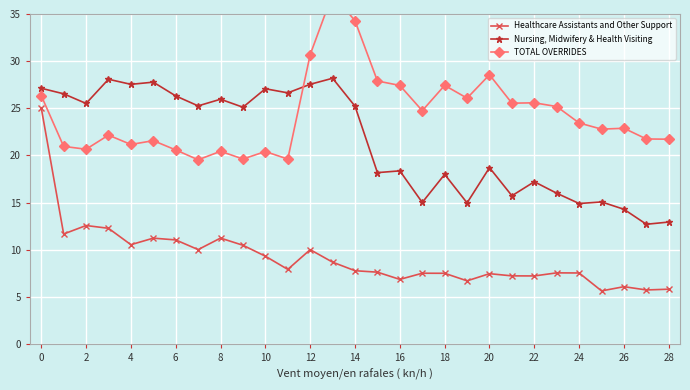

At which category does Healthcare Assistants and Other Support reach its first local peak?

2